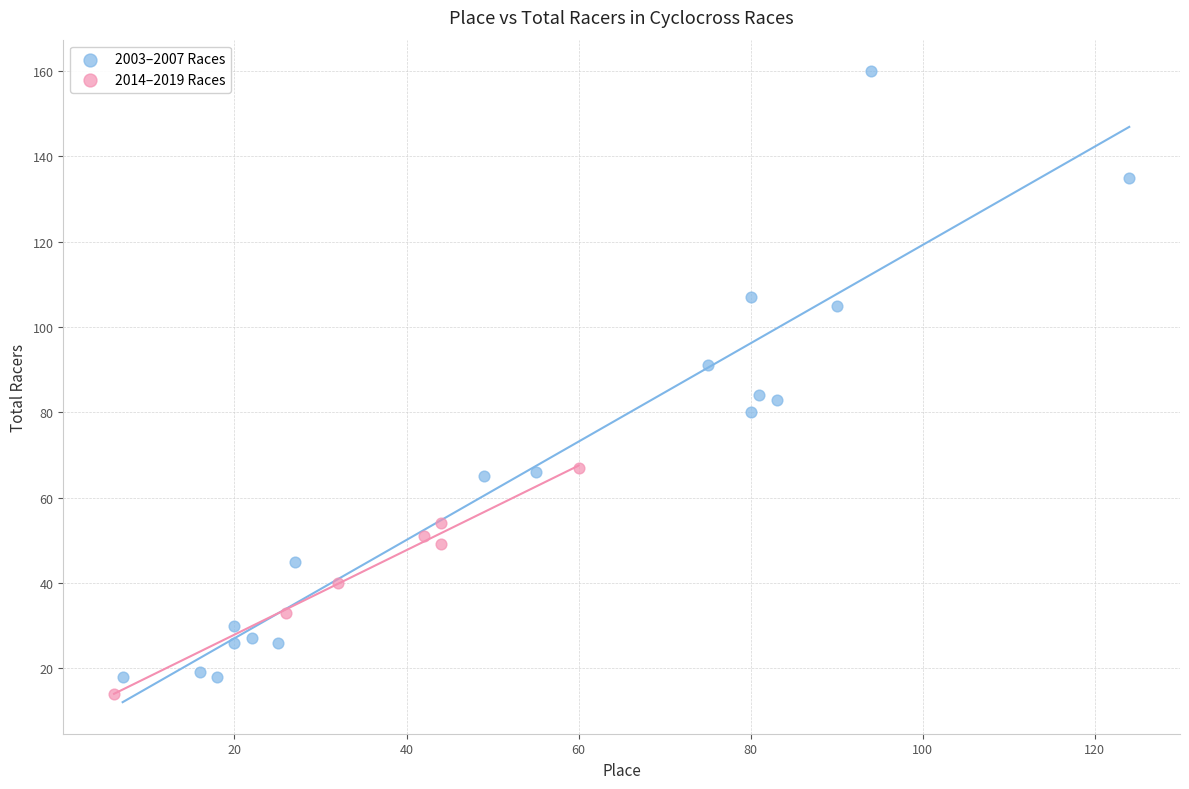

Which series reaches the maximum Y coordinate?

2003–2007 Races